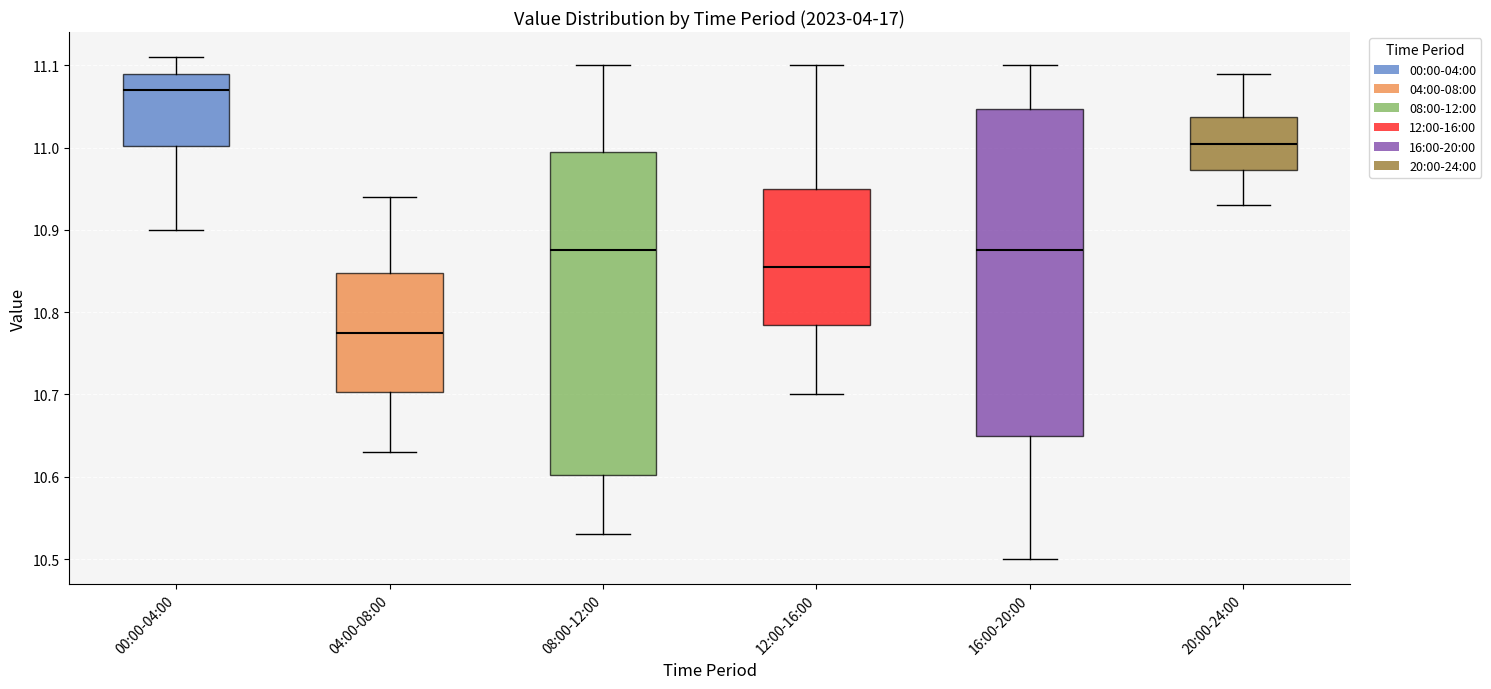

Reading left to right, read every box against the y-axis: the position of its median line, the range the box covers, and the ends of its whiskers. The values are not printed on the chart, so give them approximately, as read against the axis.

00:00-04:00: median 11.07, box 11.00 to 11.09, whiskers 10.90 to 11.11
04:00-08:00: median 10.78, box 10.70 to 10.85, whiskers 10.63 to 10.94
08:00-12:00: median 10.88, box 10.60 to 11.00, whiskers 10.53 to 11.10
12:00-16:00: median 10.86, box 10.79 to 10.95, whiskers 10.70 to 11.10
16:00-20:00: median 10.88, box 10.65 to 11.05, whiskers 10.50 to 11.10
20:00-24:00: median 11.01, box 10.97 to 11.04, whiskers 10.93 to 11.09